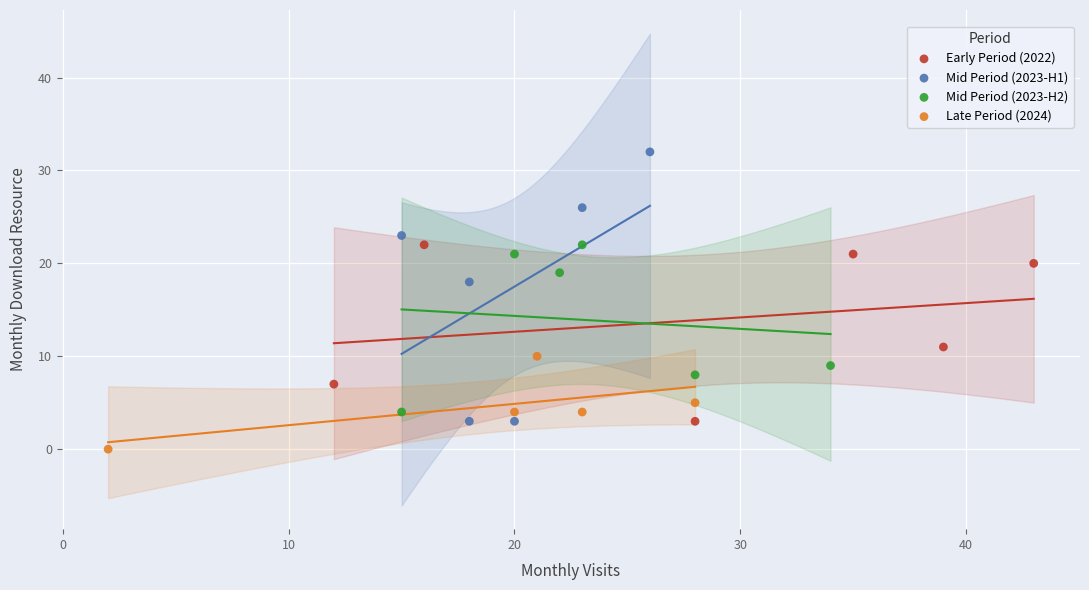

What are all the series names shown in the legend?

Early Period (2022), Mid Period (2023-H1), Mid Period (2023-H2), Late Period (2024)